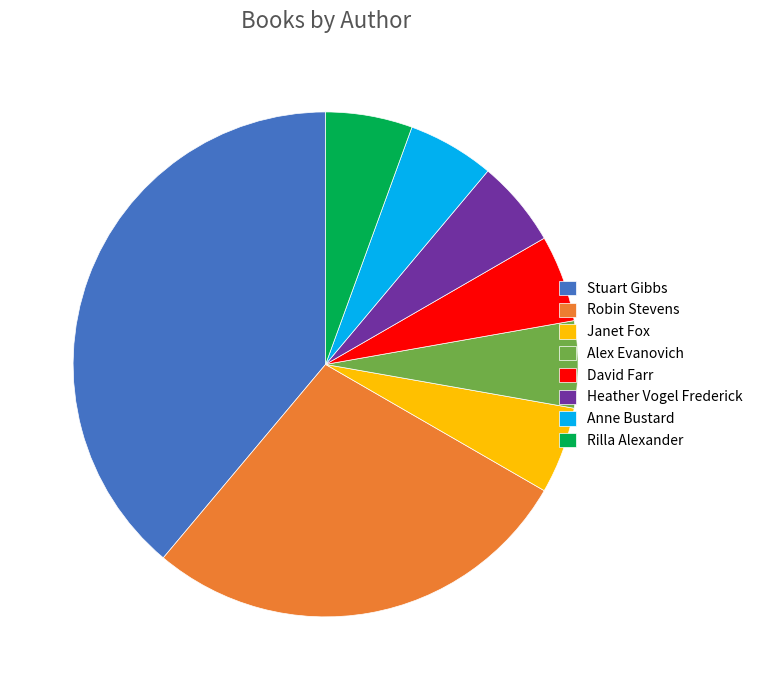

True or false: Rilla Alexander accounts for 1% of the total.

False